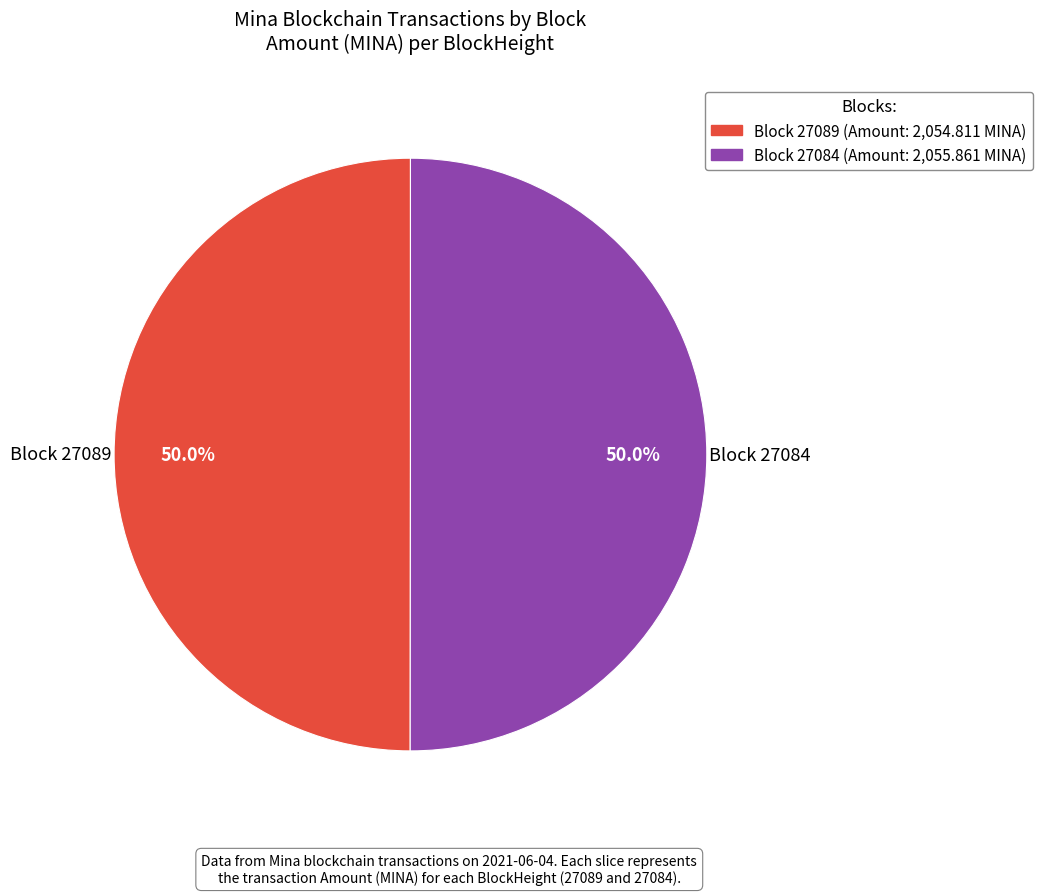

Count the number of slices in the pie.

2